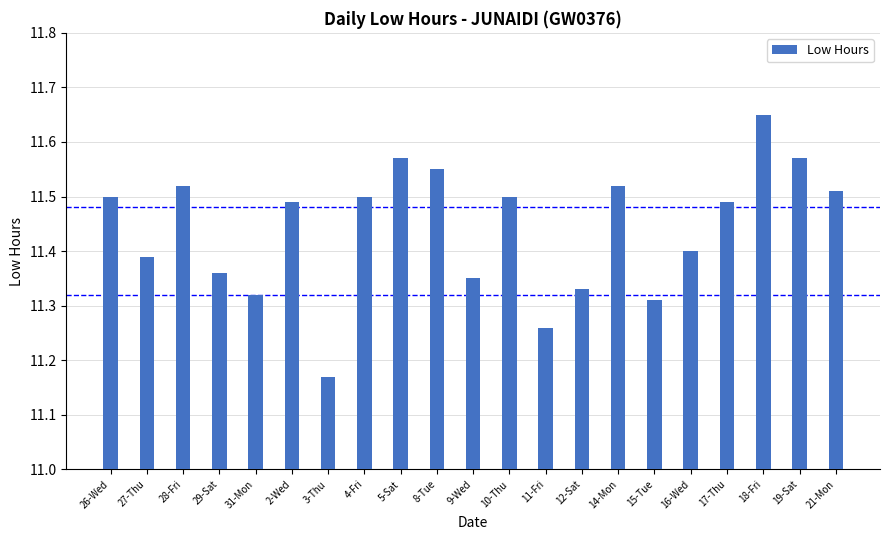

Does the chart contain any negative values?

No